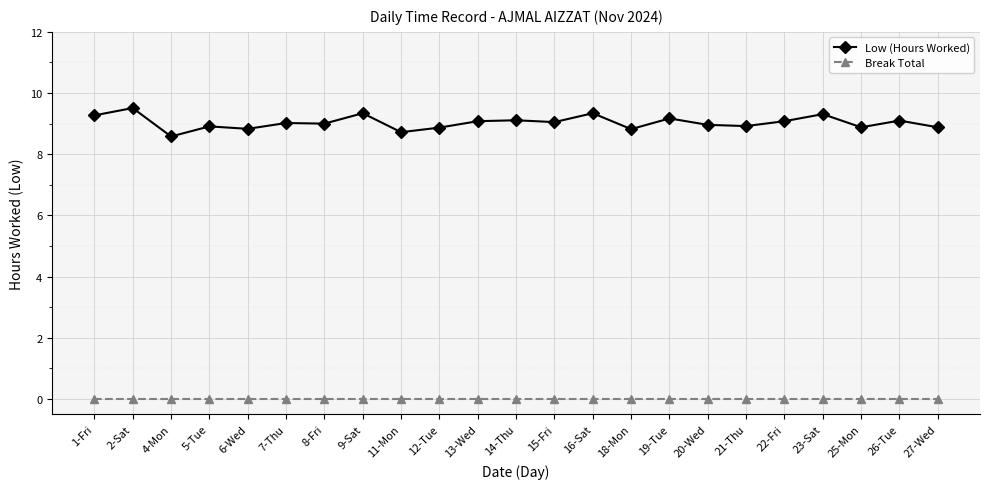

What is the maximum value shown in the chart?

9.5